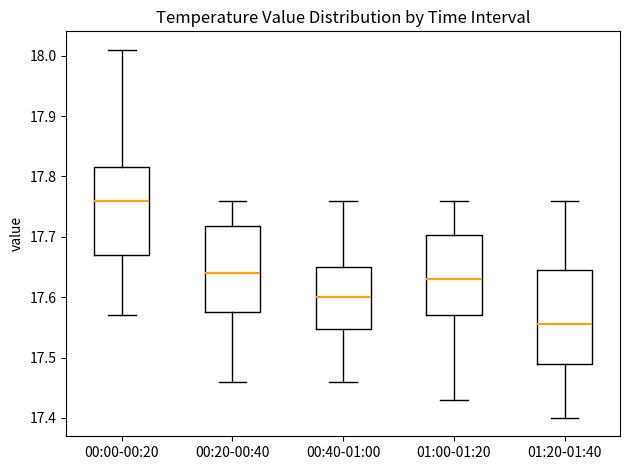

Which box is the tallest, from its lower edge to its upper edge?

01:20-01:40